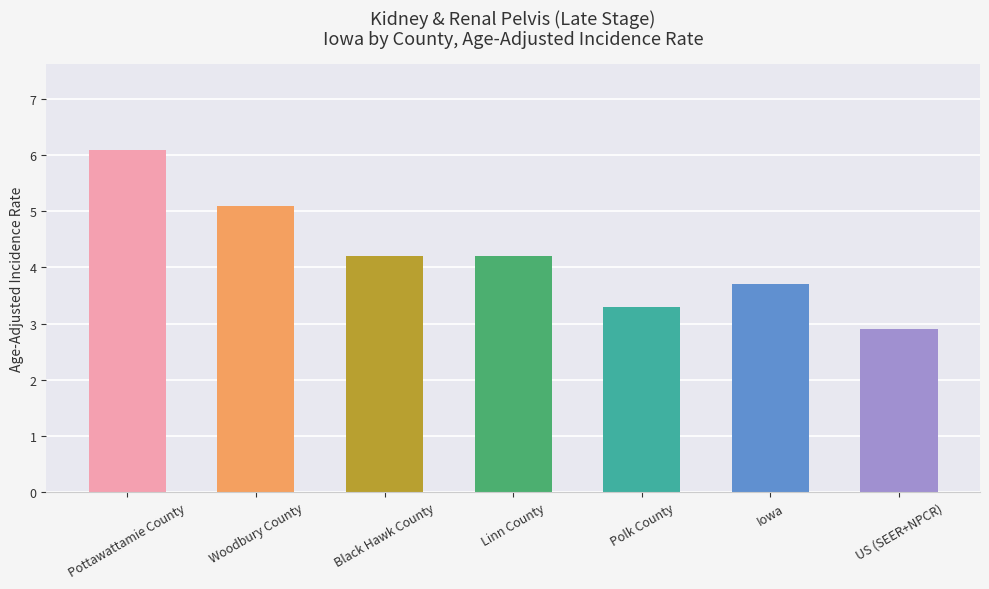

What position from the right is Black Hawk County?

5